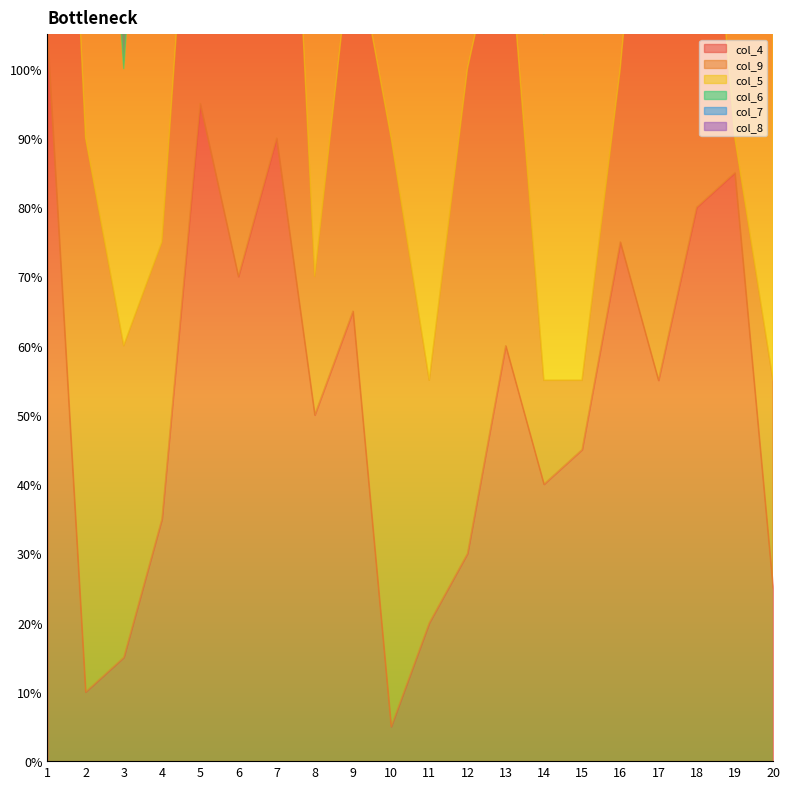

Is the value of col_4 at 12 greater than the value of col_8 at 15?

No